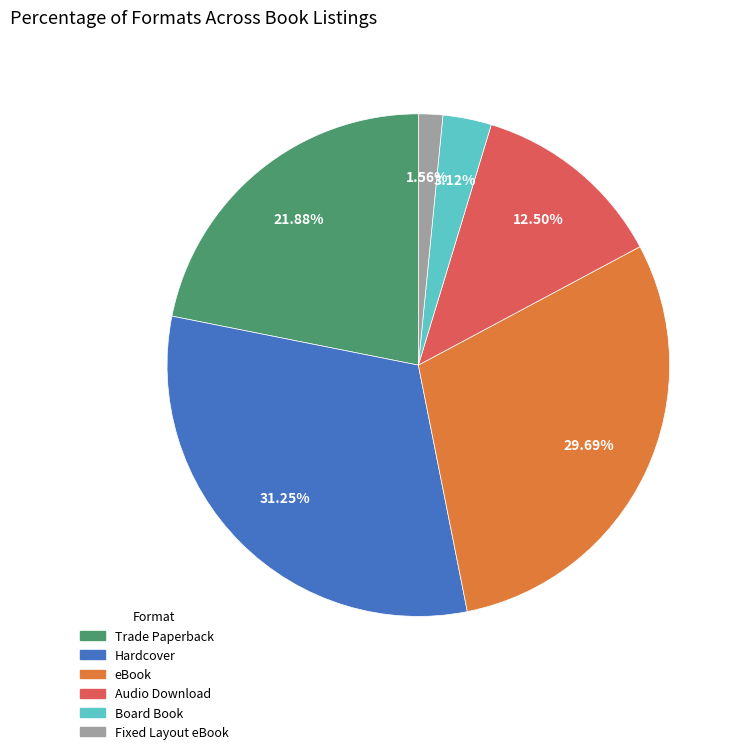

To the nearest percent, what is the combined percentage of Fixed Layout eBook and eBook?

31%